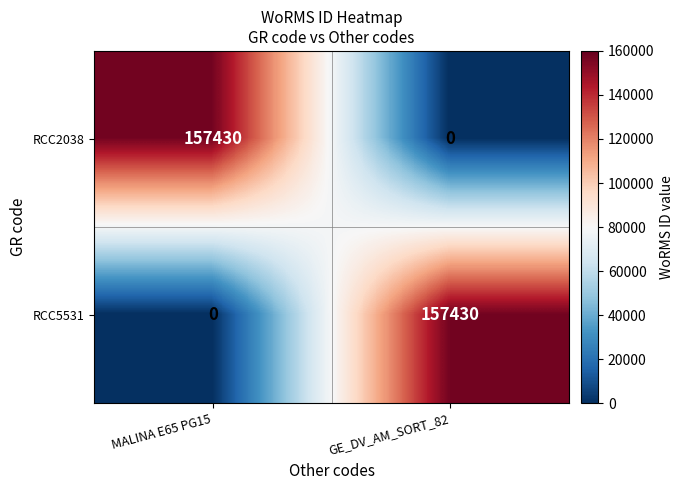

What is the difference between the RCC2038 values at MALINA E65 PG15 and GE_DV_AM_SORT_82?

157430